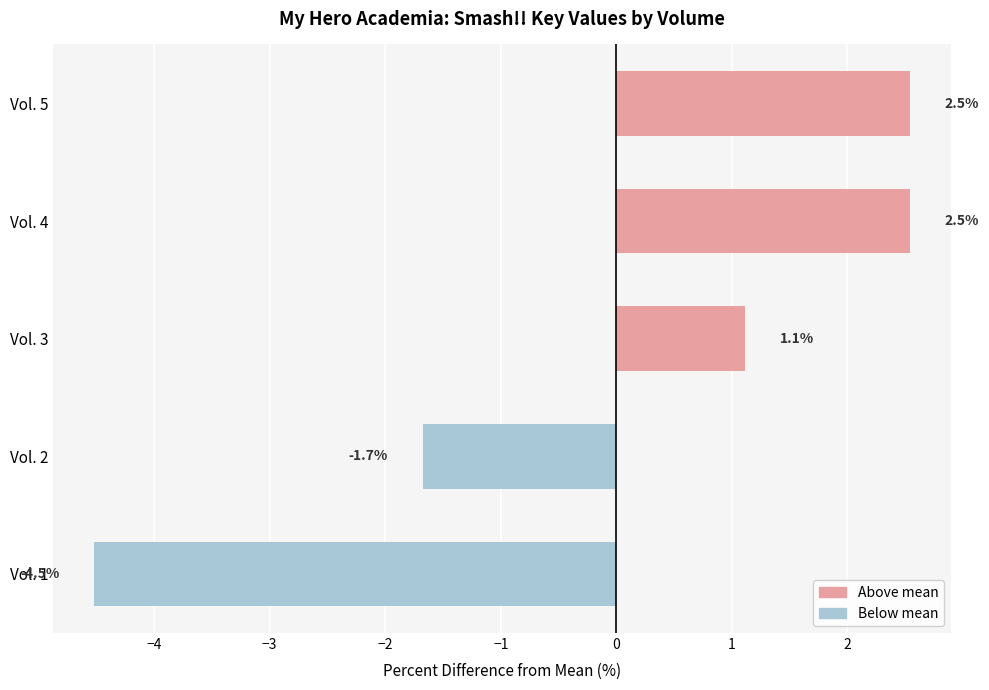

What is the change in value from Vol. 5 to Vol. 2?

-4.2